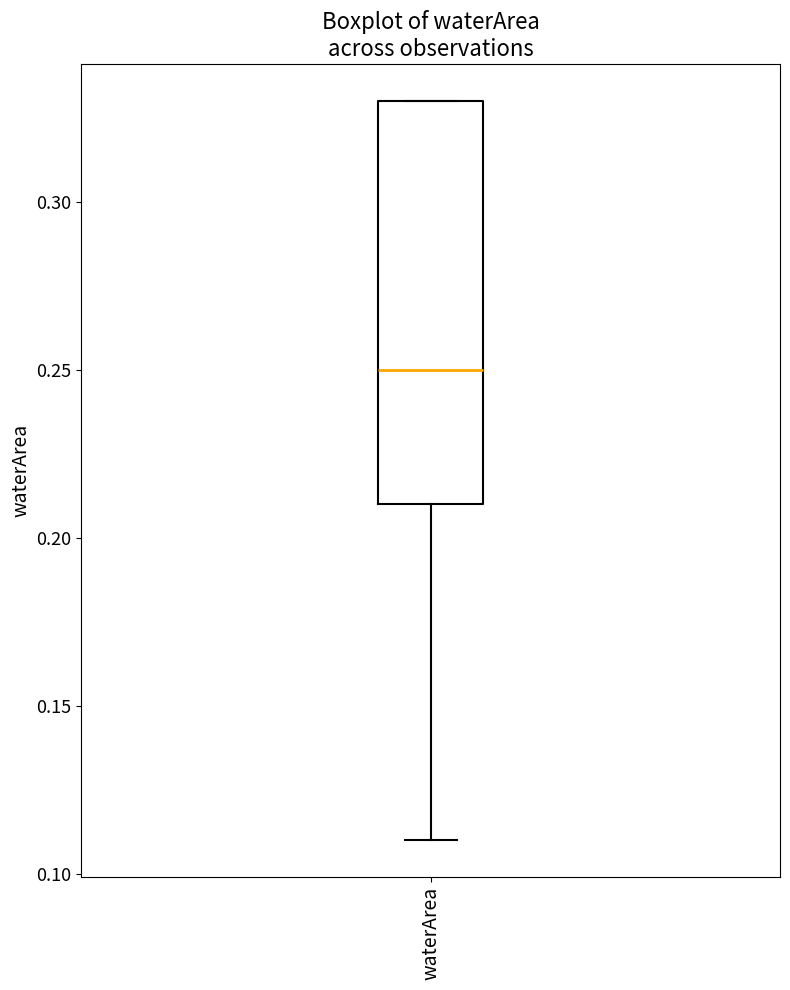

Read this box plot against the y-axis: the position of the median line, the range covered by the box, and the ends of both whiskers. The values are not printed on the chart, so give them approximately, as read against the axis.

median 0.25, box 0.21 to 0.33, whiskers 0.11 to 0.33